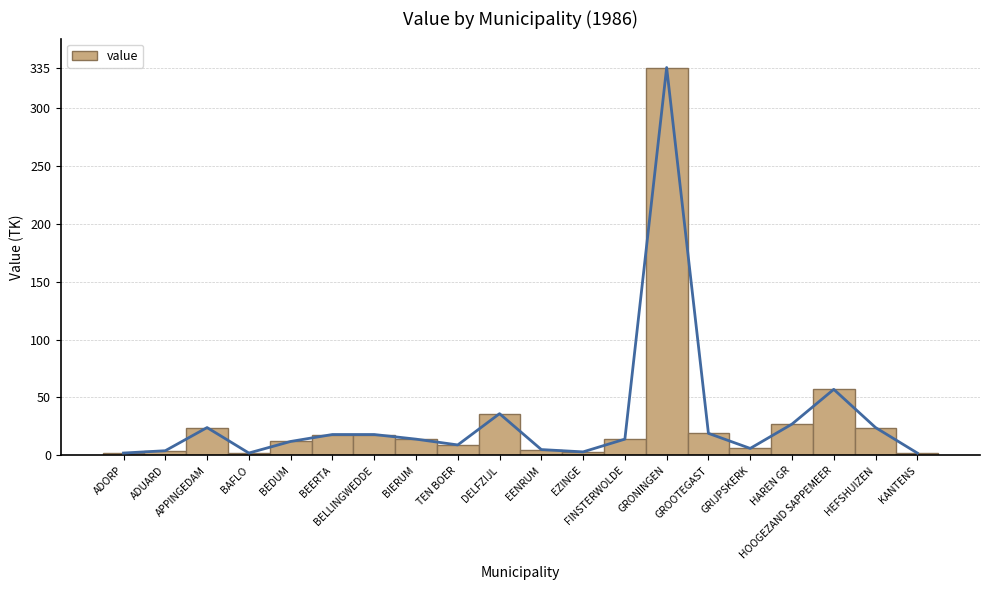

What is the difference between the values at ADUARD and GROOTEGAST?

15